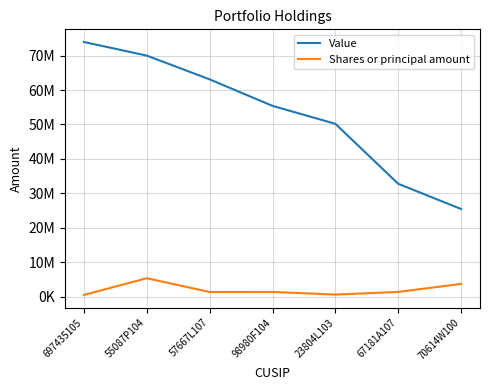

Which category has the lowest value in the Shares or principal amount series?

697435105